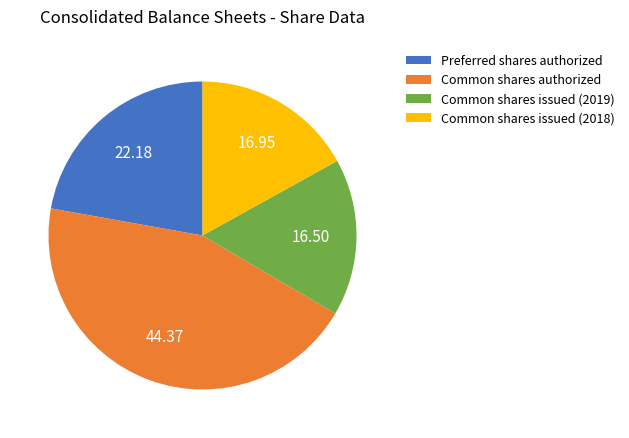

Which slice is the largest?

Common shares authorized